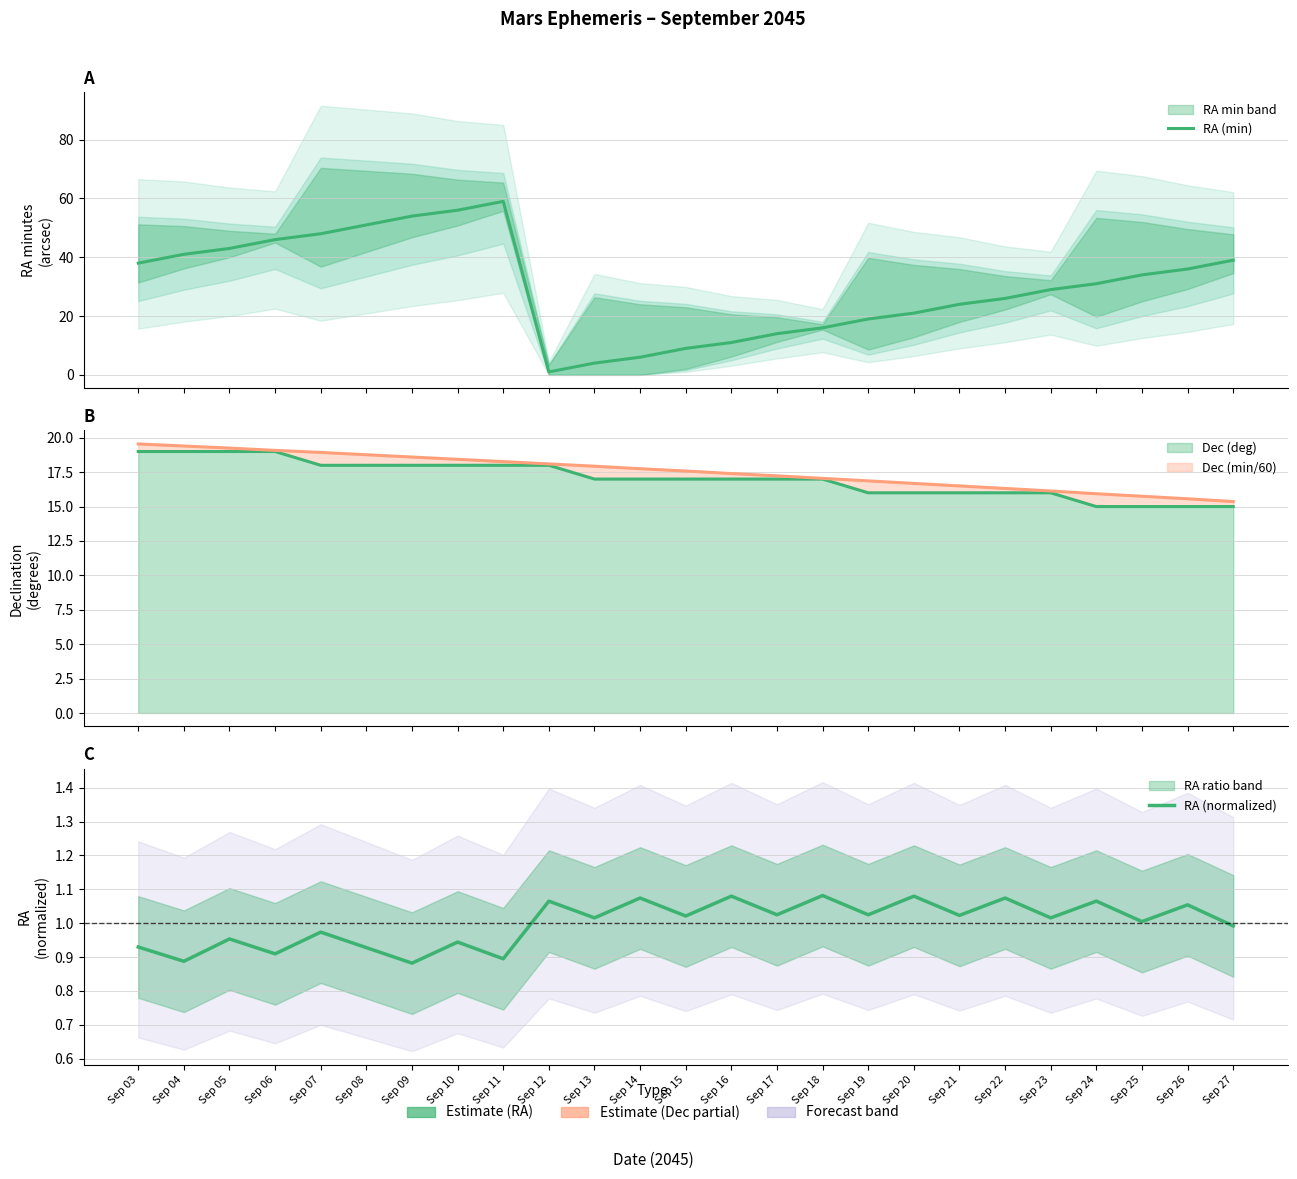

What is the difference between the second highest and minimum values in the RA (min) series?

55.0